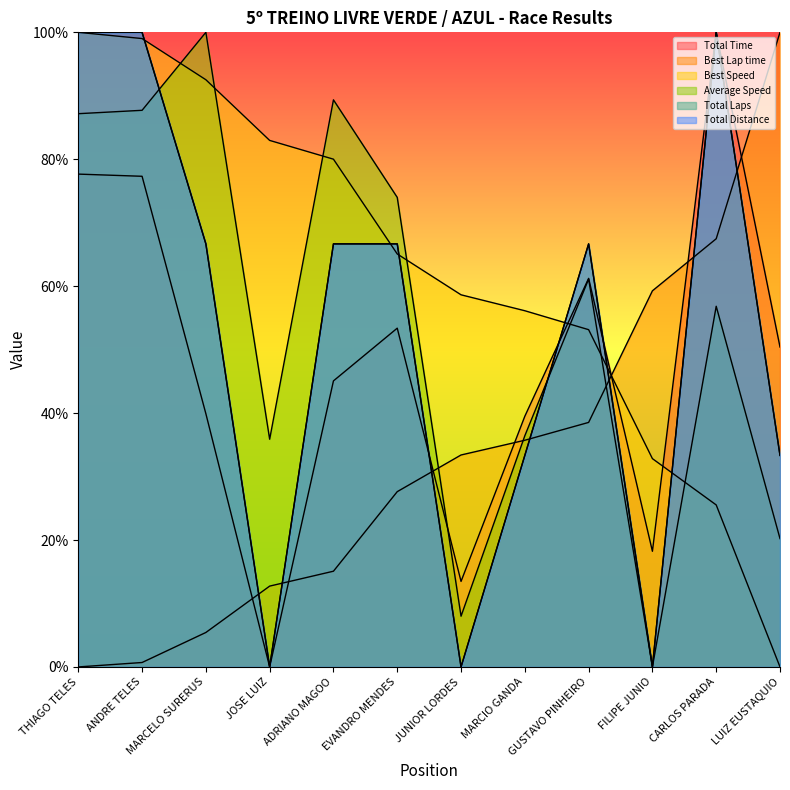

What is the difference between the maximum and minimum values in the Total Time series?

100.0